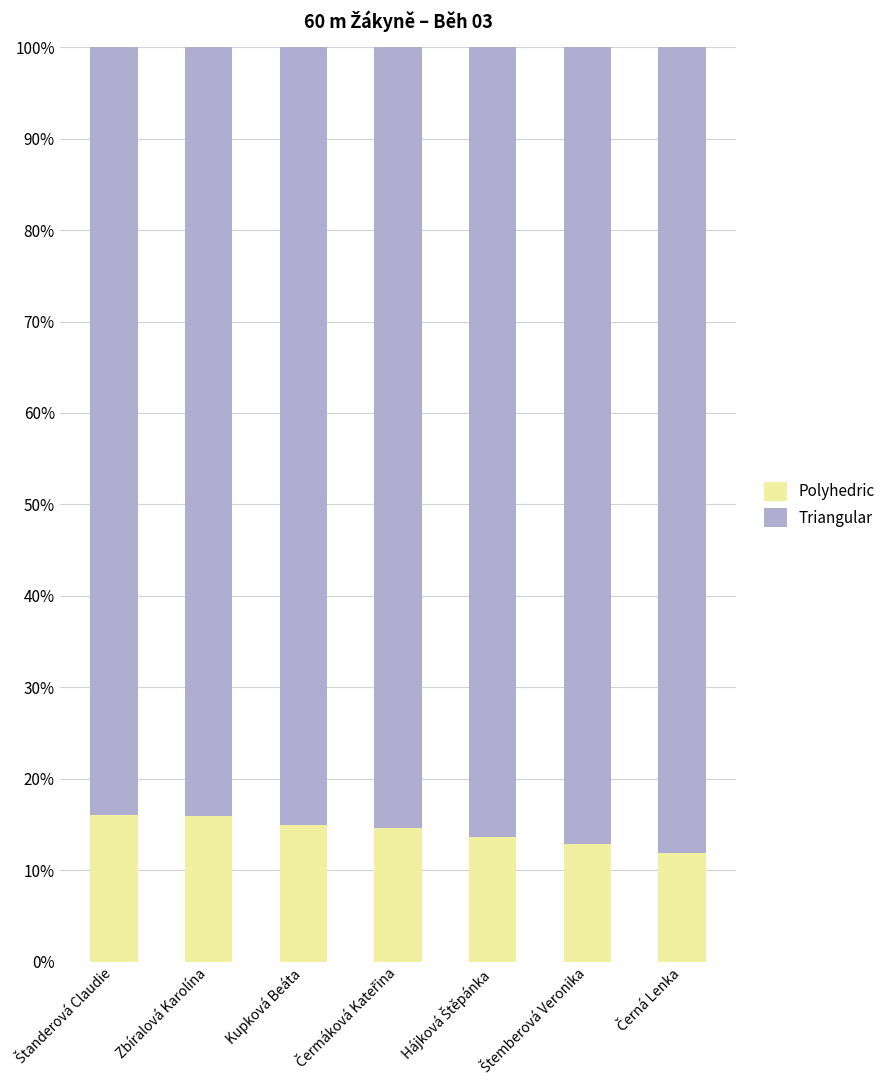

Does the chart contain any negative values?

No